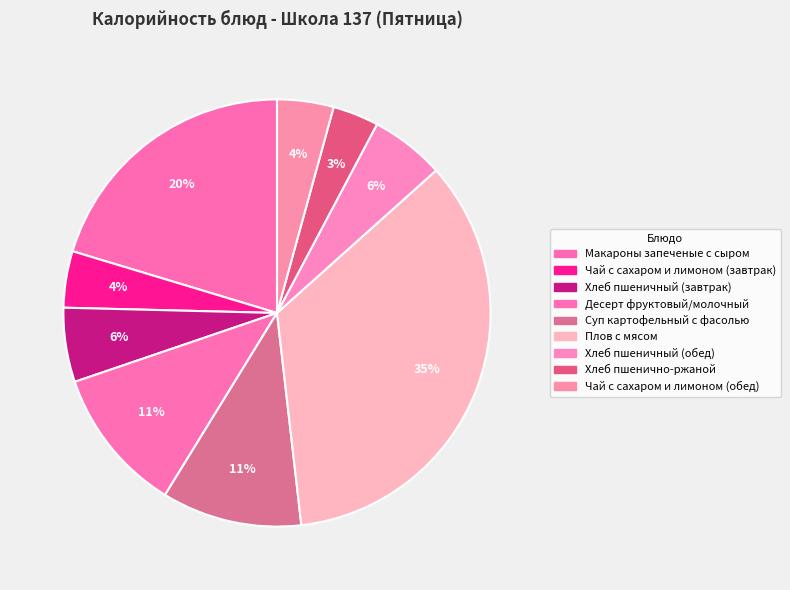

Count the number of slices in the pie.

9